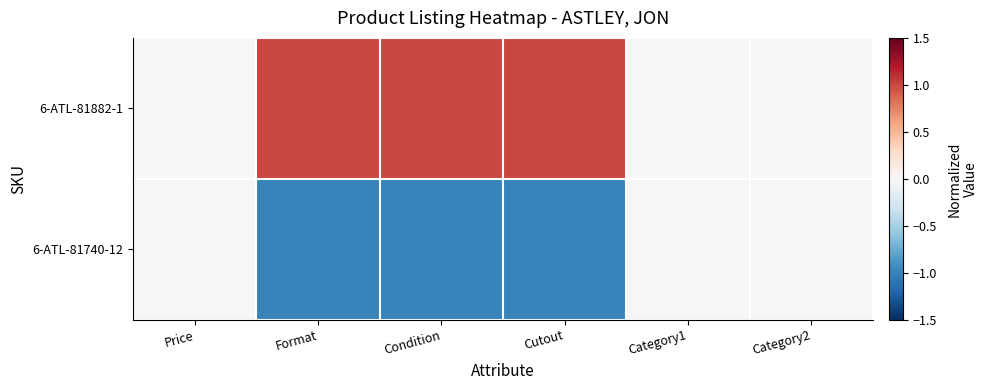

Between Category1 and Cutout, which is larger?

Cutout